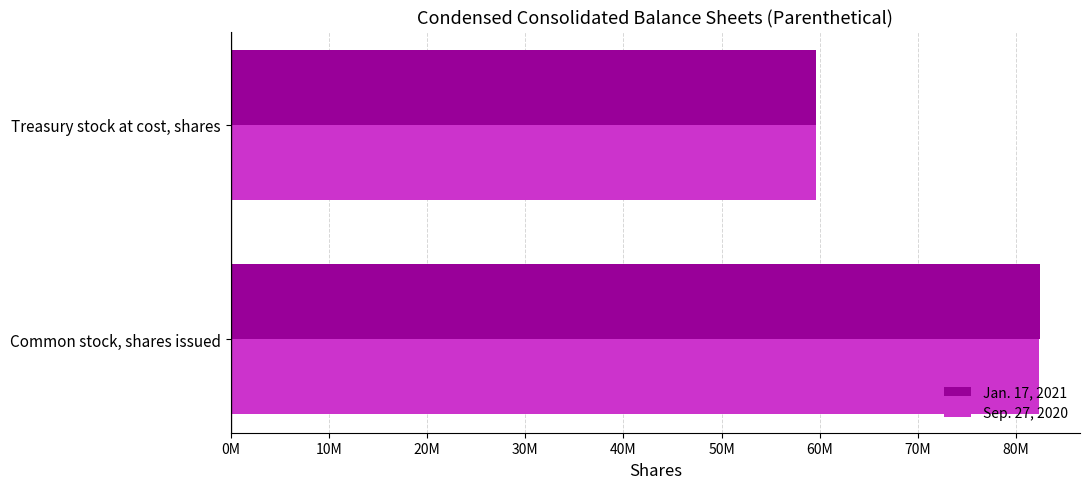

Does the chart contain stacked bars?

No